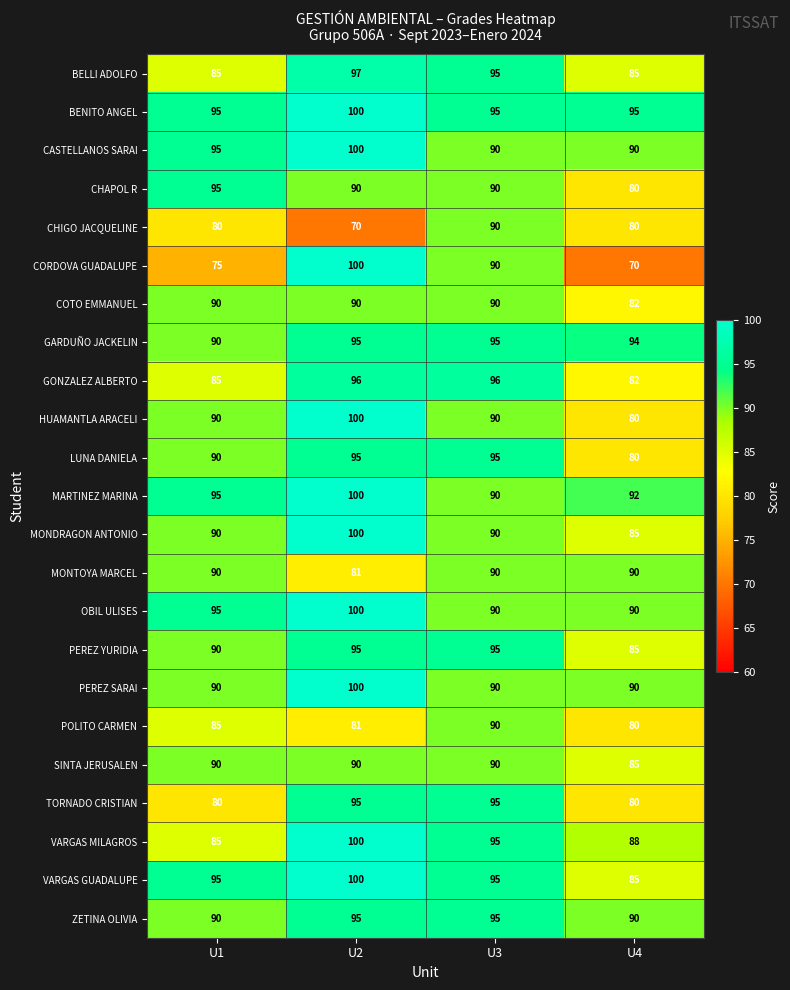

Read the MARTINEZ MARINA value at U1, to the nearest 10.

100